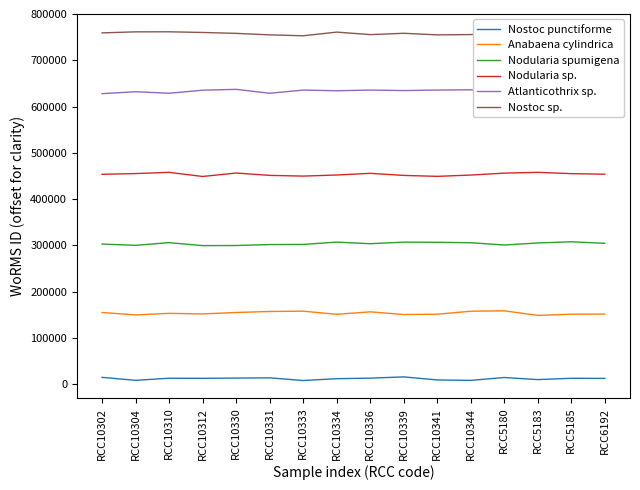

What are all the series names shown in the legend?

Nostoc punctiforme, Anabaena cylindrica, Nodularia spumigena, Nodularia sp., Atlanticothrix sp., Nostoc sp.